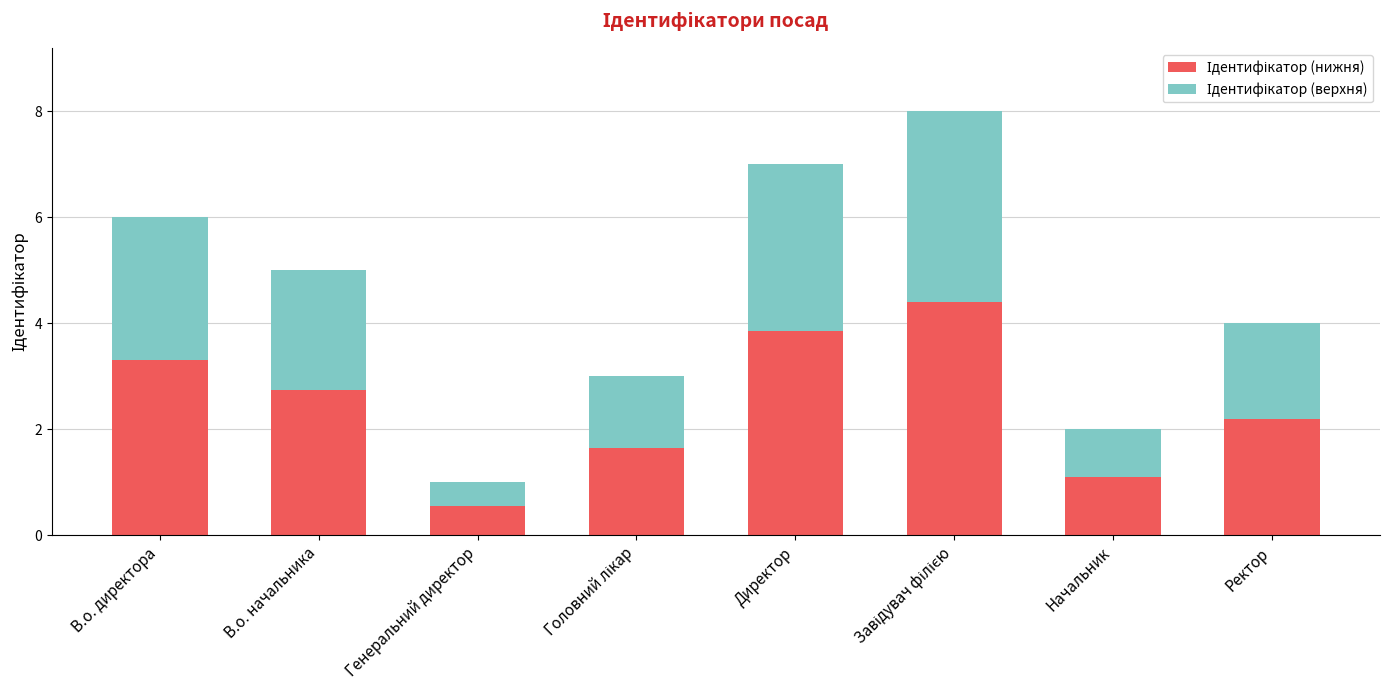

What is the total value across all series at Генеральний директор?

1.0